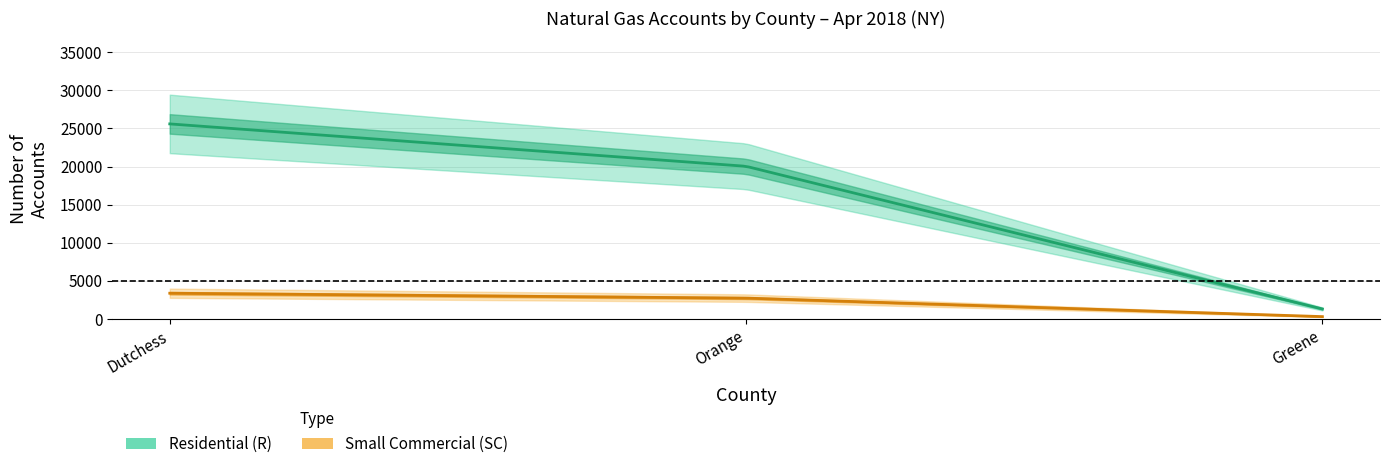

True or false: Residential (R) Accounts and All Other (O) Accounts cross at least once.

False